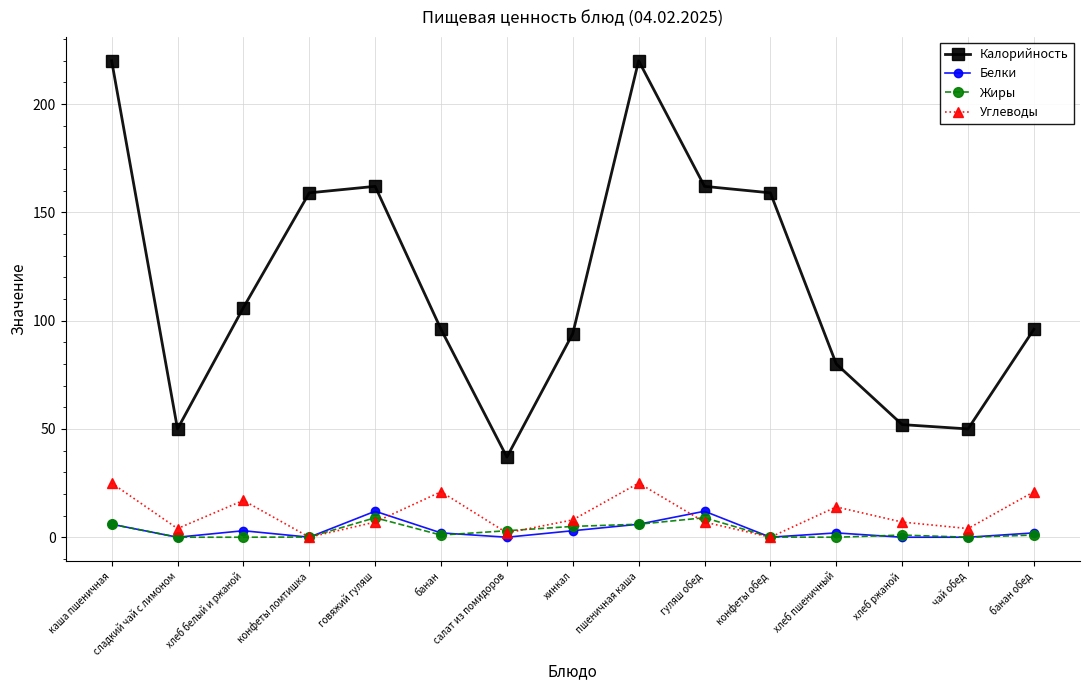

Rank the series by their maximum value, from highest to lowest.

Калорийность, Углеводы, Белки, Жиры